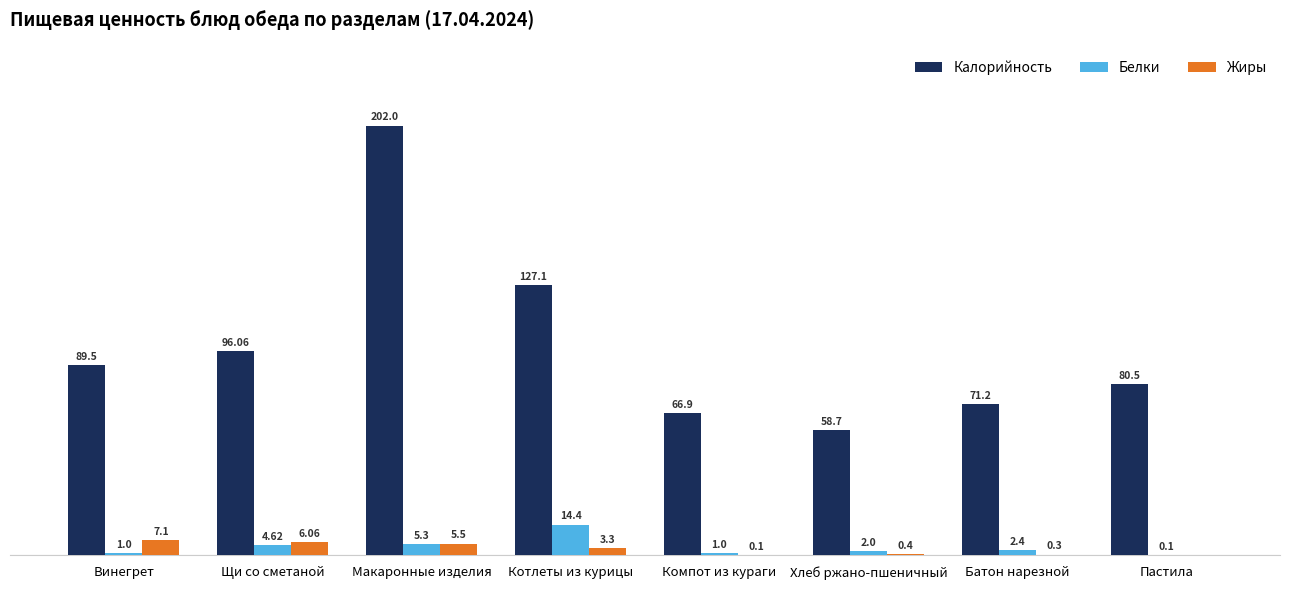

Is the value of Калорийность at Компот из кураги greater than the value of Белки at Макаронные изделия?

Yes